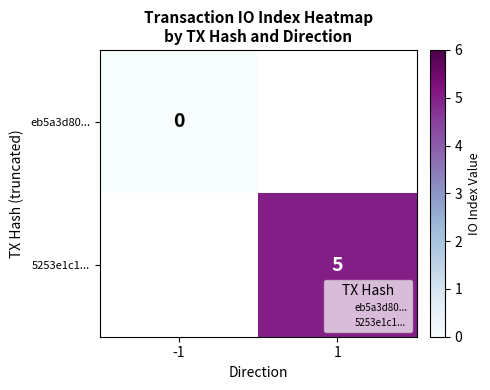

Is it true that 5253e1c1... equals 5 at 1?

True